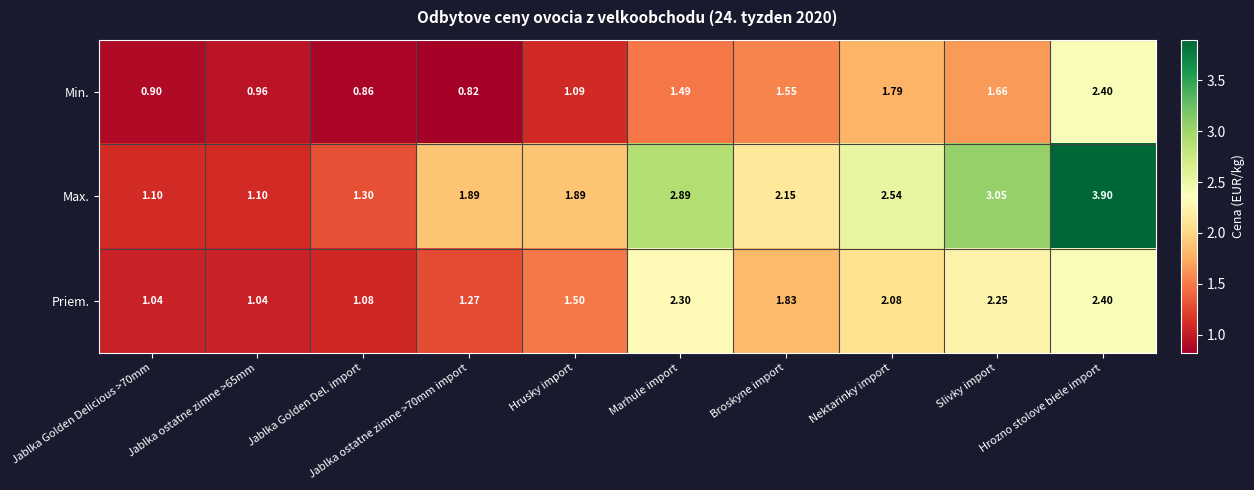

Which series has the widest spread of values?

Max.